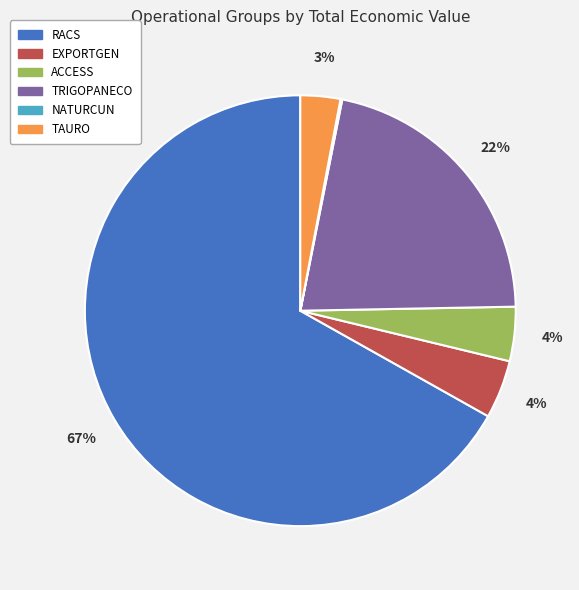

Which slice is the largest?

RACS